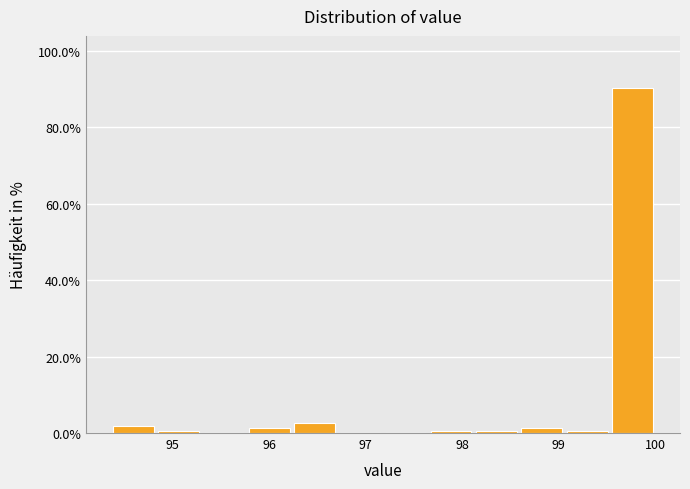

How tall is the bar that spans 96.24 to 96.71 on the x-axis? Neither the bar edges nor the heights are printed on the chart, so give them approximately, as read against the axes.

2